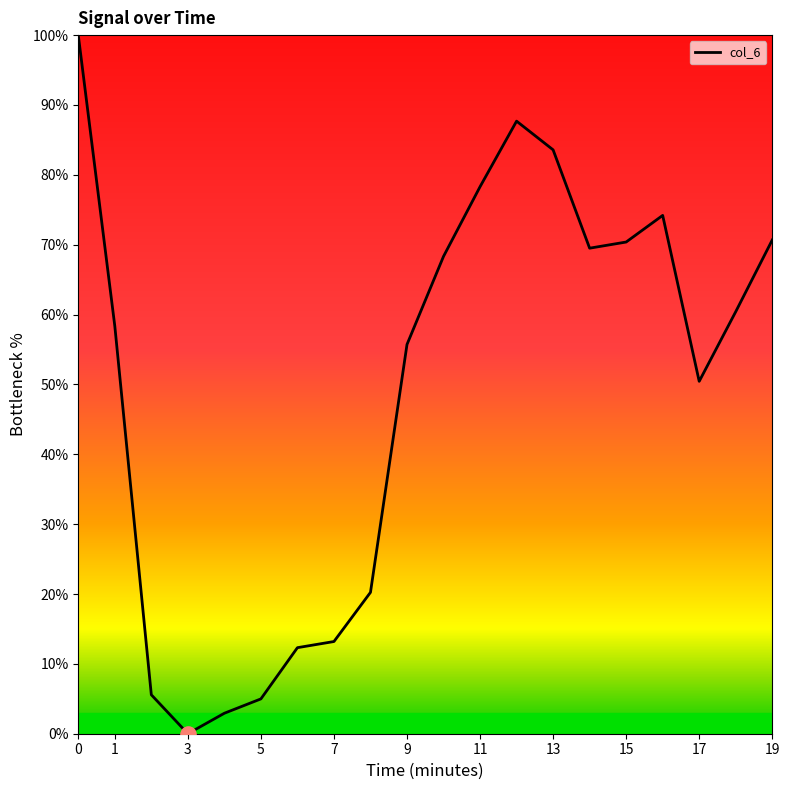

What is the difference between the maximum and minimum values?

100.0